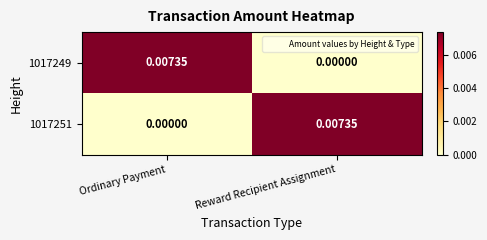

Count the number of data series in this chart.

2